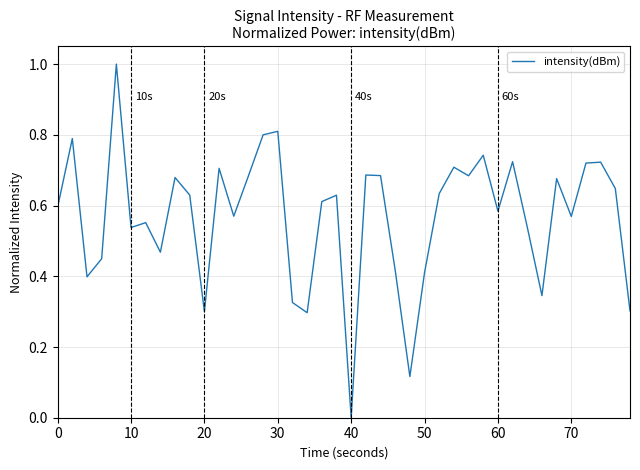

What is the greatest value displayed?

1.0